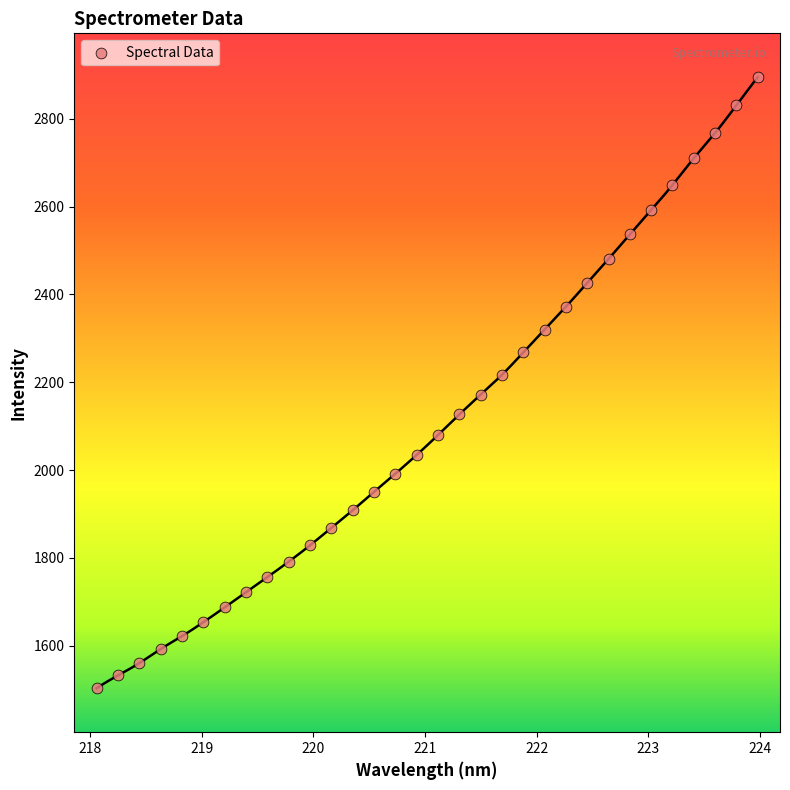

What is the range of Y values (max minus min)?

1391.1